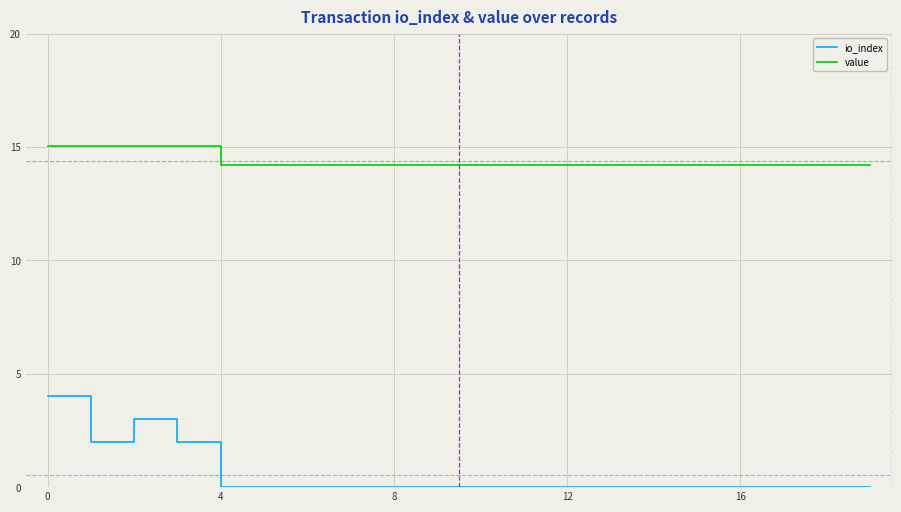

List the series in order of their peak value, highest first.

value, io_index